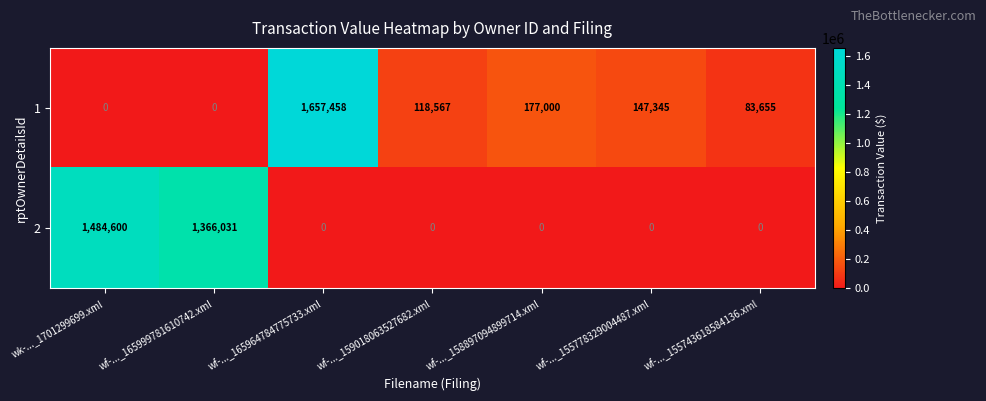

Reading left to right, transcribe all the data shown in this chart.

1: wk-..._1701299699.xml=0	wf-..._165999781610742.xml=0	wf-..._165964784775733.xml=1657458	wf-..._159018063527682.xml=118567	wf-..._158897094899714.xml=177000	wf-..._155778329004487.xml=147345	wf-..._155743618584136.xml=83655
2: wk-..._1701299699.xml=1484600	wf-..._165999781610742.xml=1366031	wf-..._165964784775733.xml=0	wf-..._159018063527682.xml=0	wf-..._158897094899714.xml=0	wf-..._155778329004487.xml=0	wf-..._155743618584136.xml=0